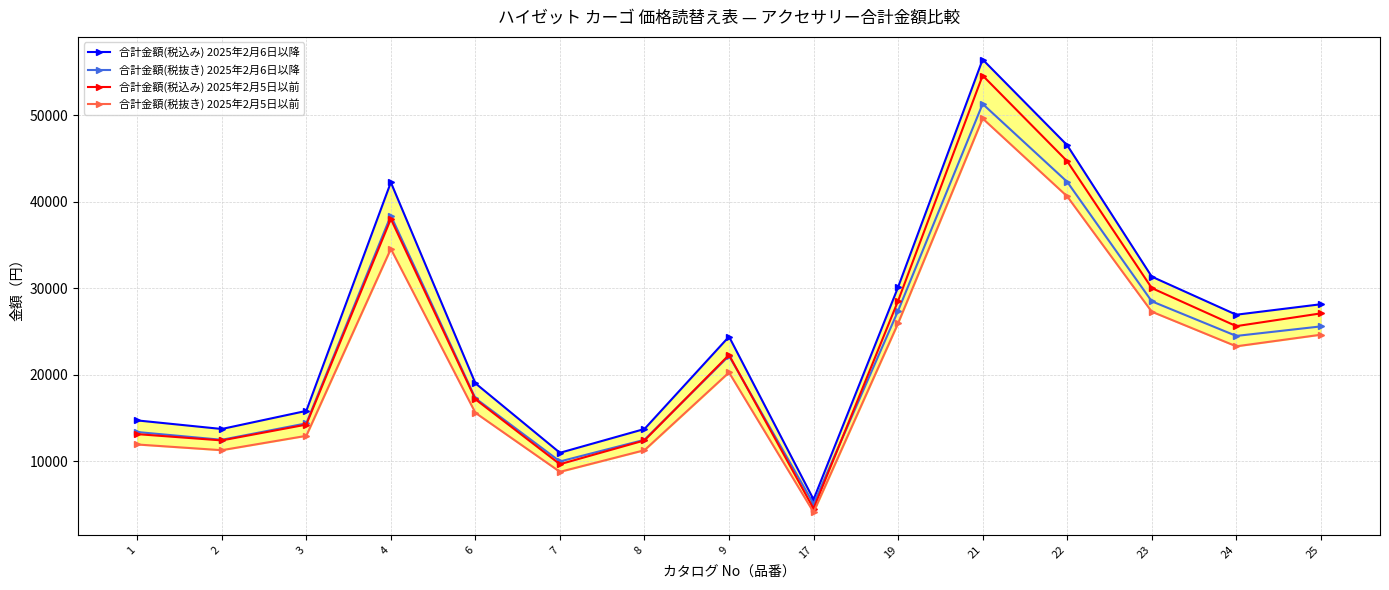

What is the lowest value of the 合計金額(税抜き) 2025年2月5日以前 series?

4140